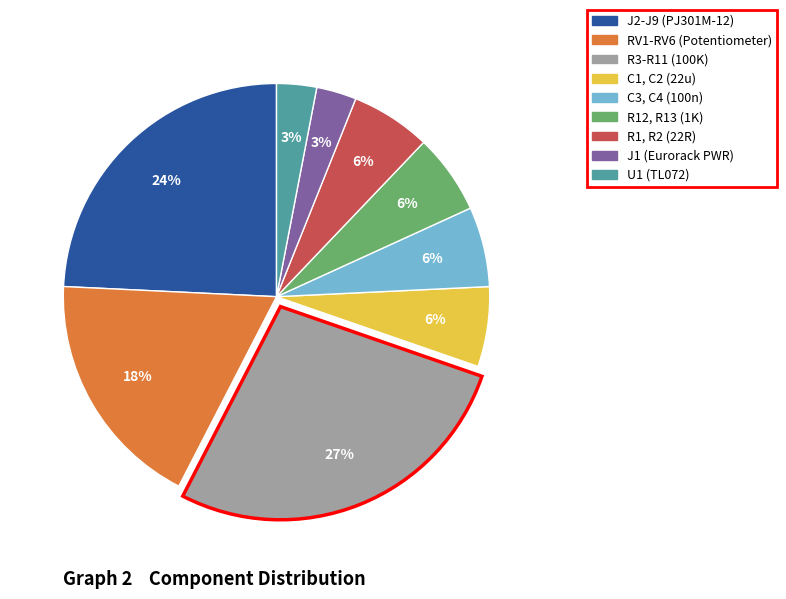

How many segments does this pie chart have?

9